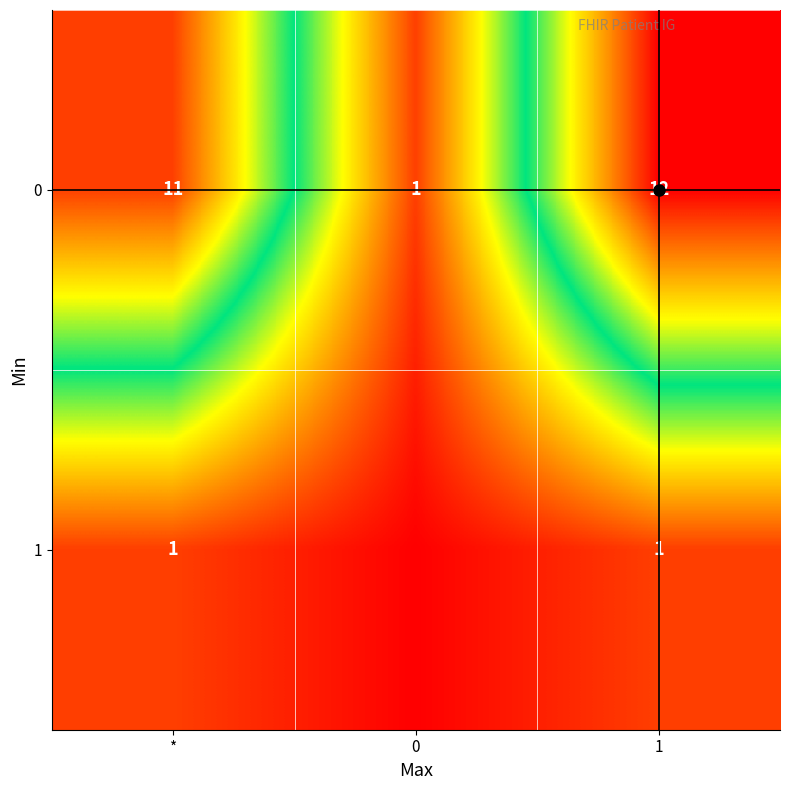

At which category is the sum across all series the highest?

1